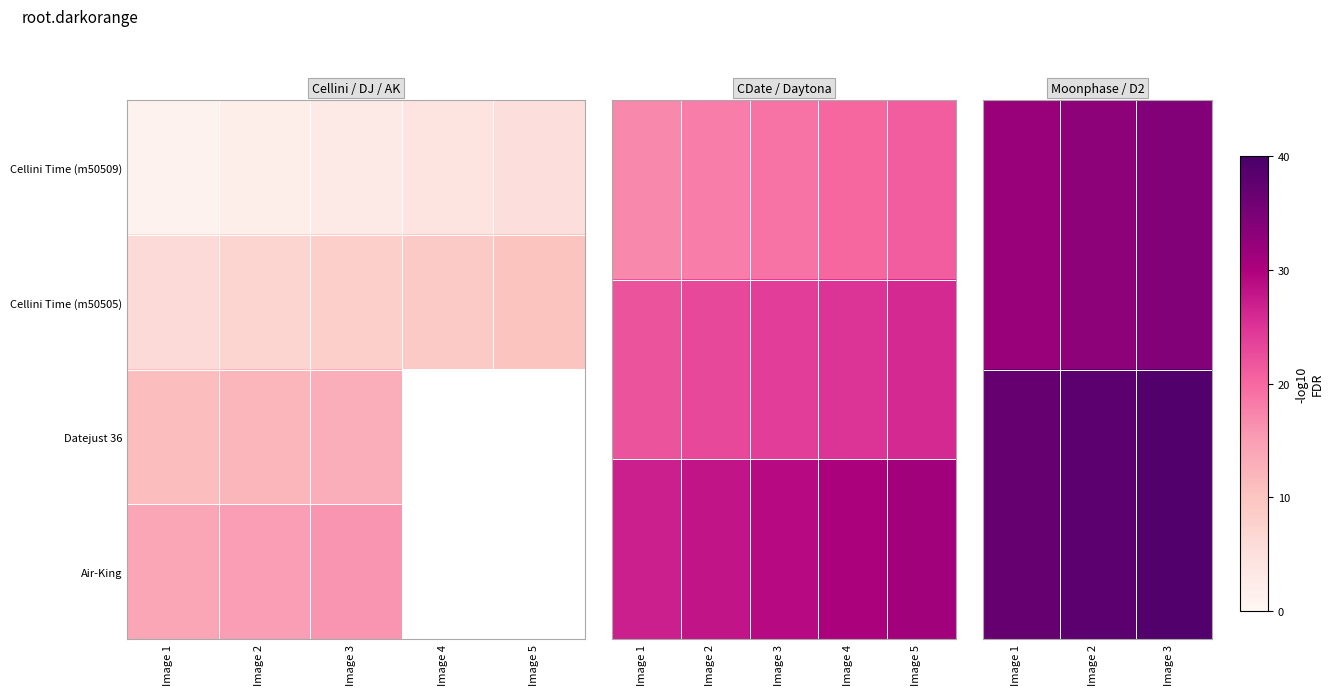

The value of Cellini Time (m50505) at Image 2 is 3. True or false?

False